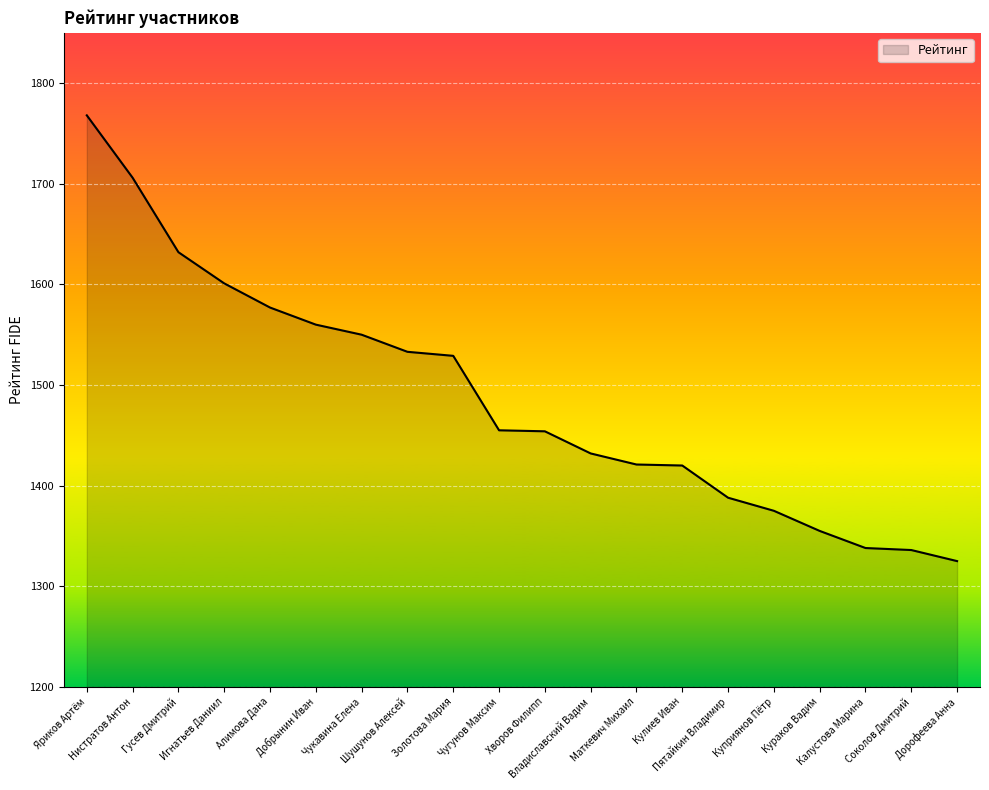

What is the minimum value shown in the chart?

1325